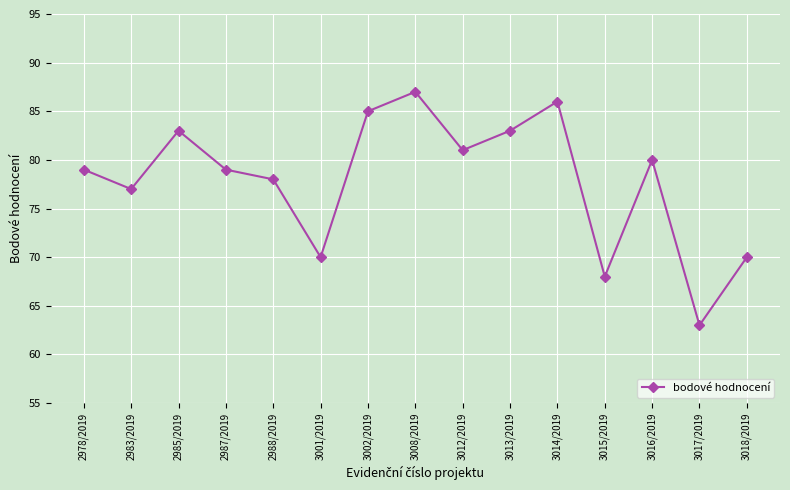

What is the approximate value at 2985/2019?

83